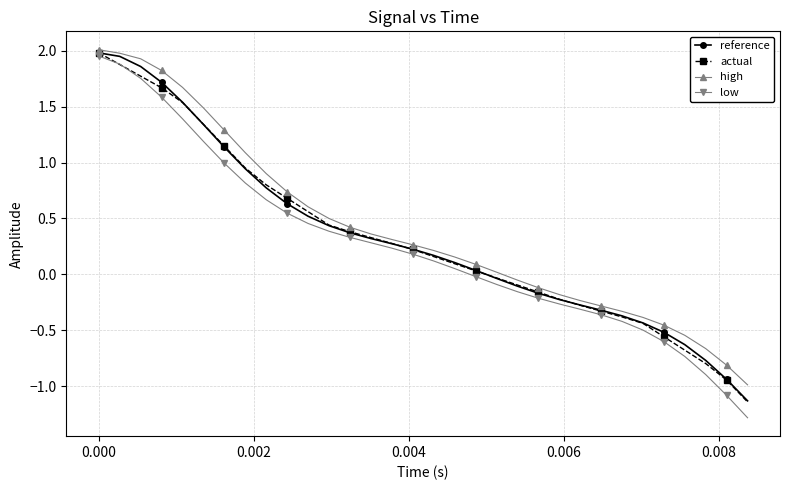

How many lines are shown in the chart?

4